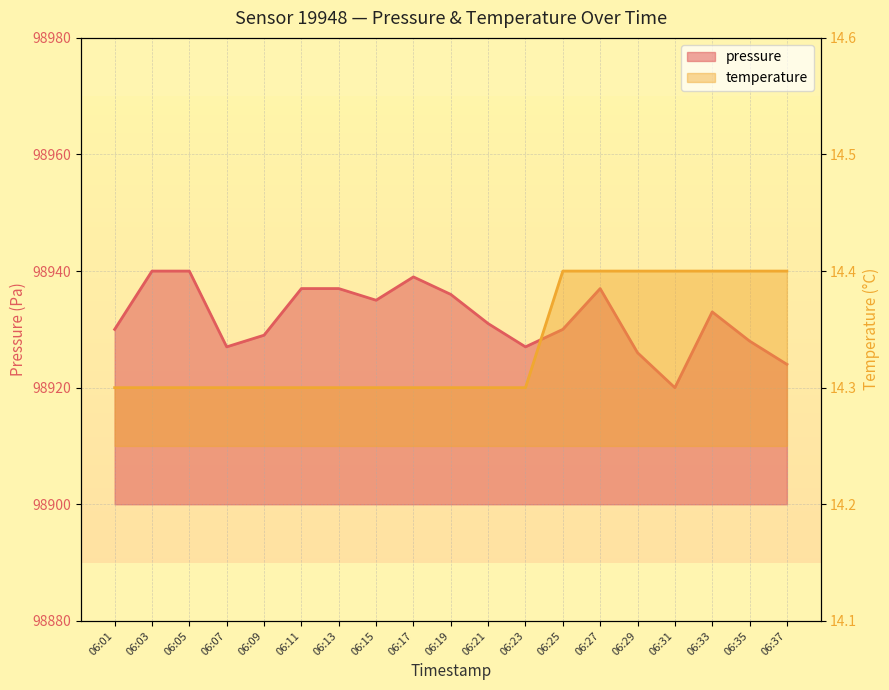

What is the spread (max minus min) of values at 06:13?

98922.7